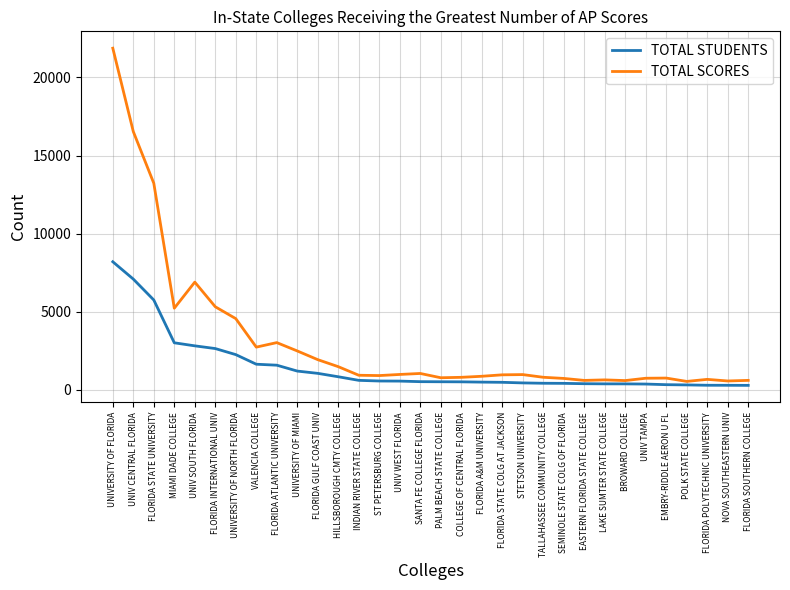

How many values in the TOTAL SCORES series are below 955?

16